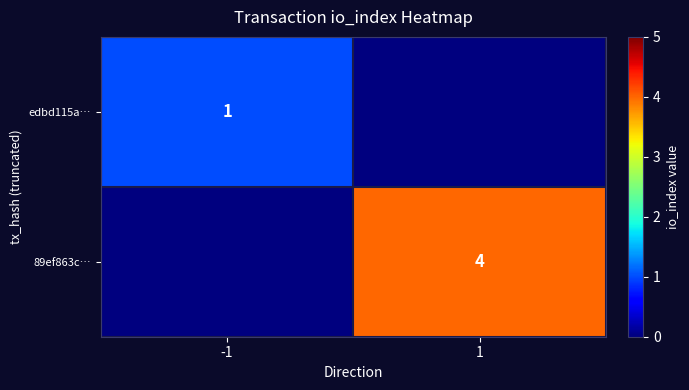

The 89ef863c… series shows 7 at 1. True or false?

False